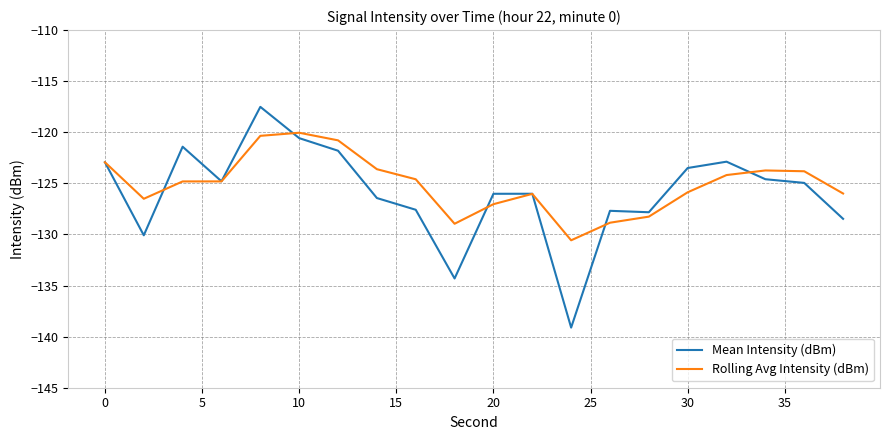

Which series has the largest range (max minus min)?

Mean Intensity (dBm)